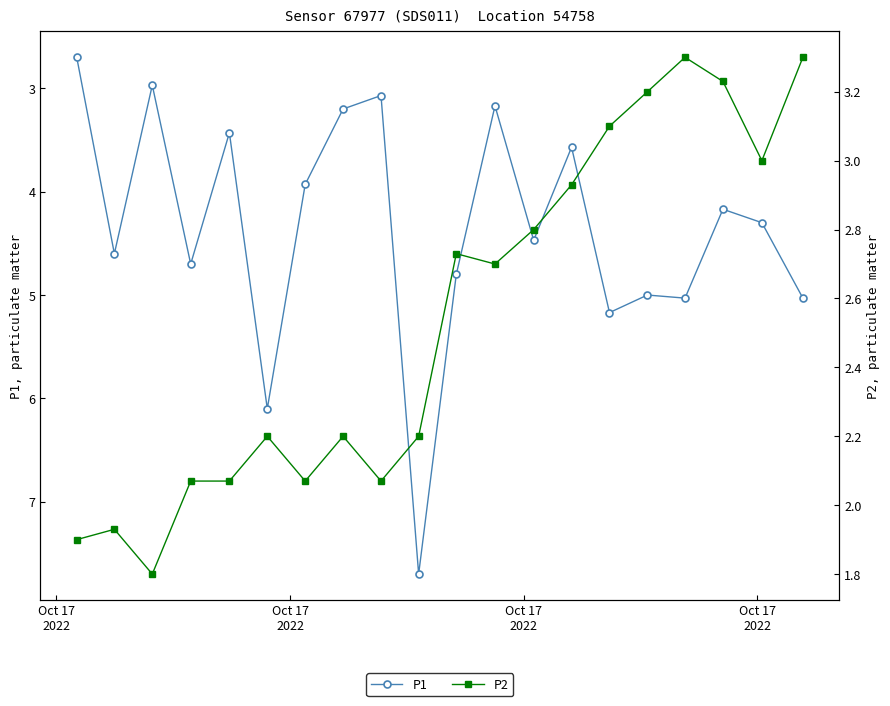

True or false: P2 and P1 intersect in this chart.

False